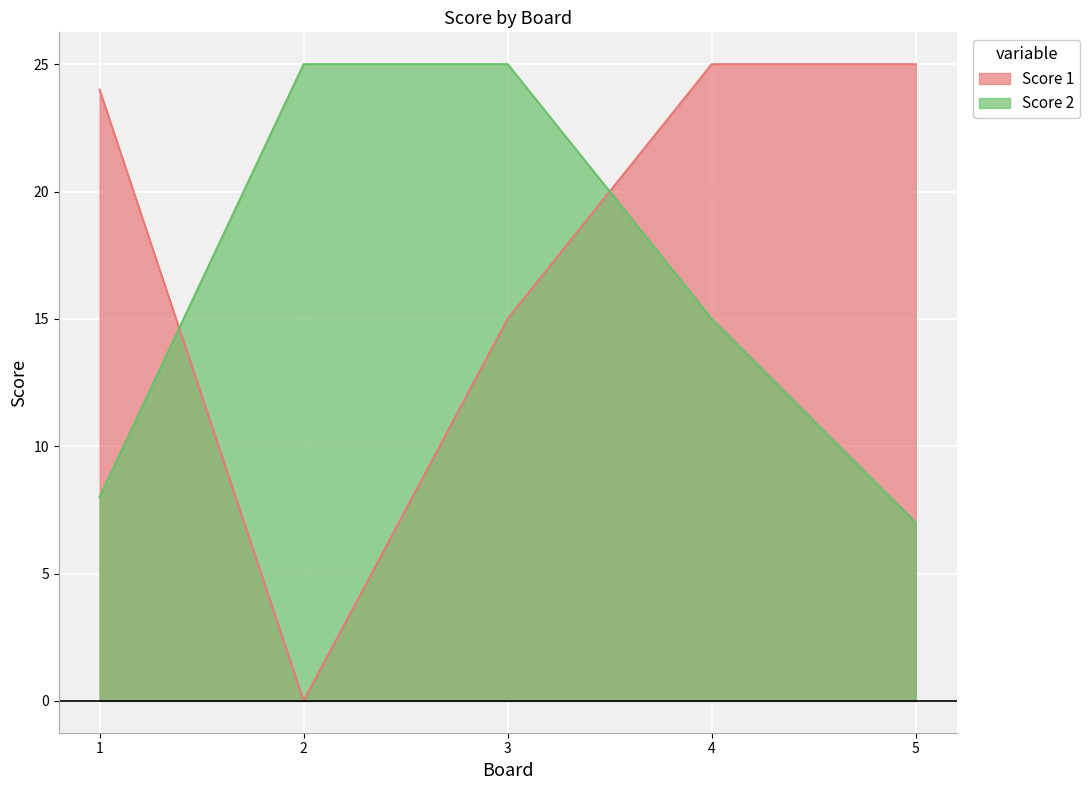

What value does the Score 2 series have at 4?

15